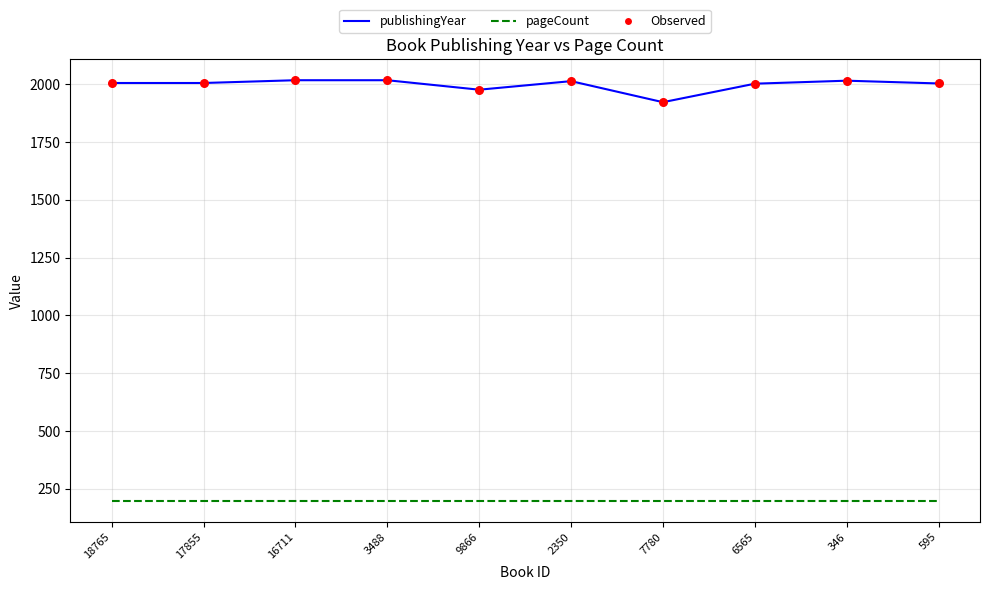

At how many categories does at least one series exceed 858?

10